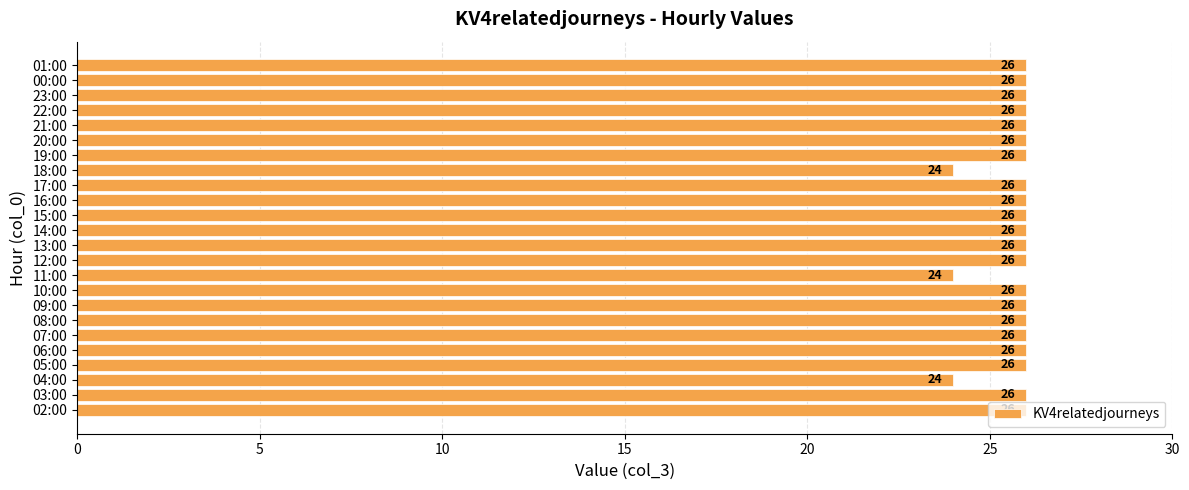

True or false: the data shows 26 at 00:00.

True